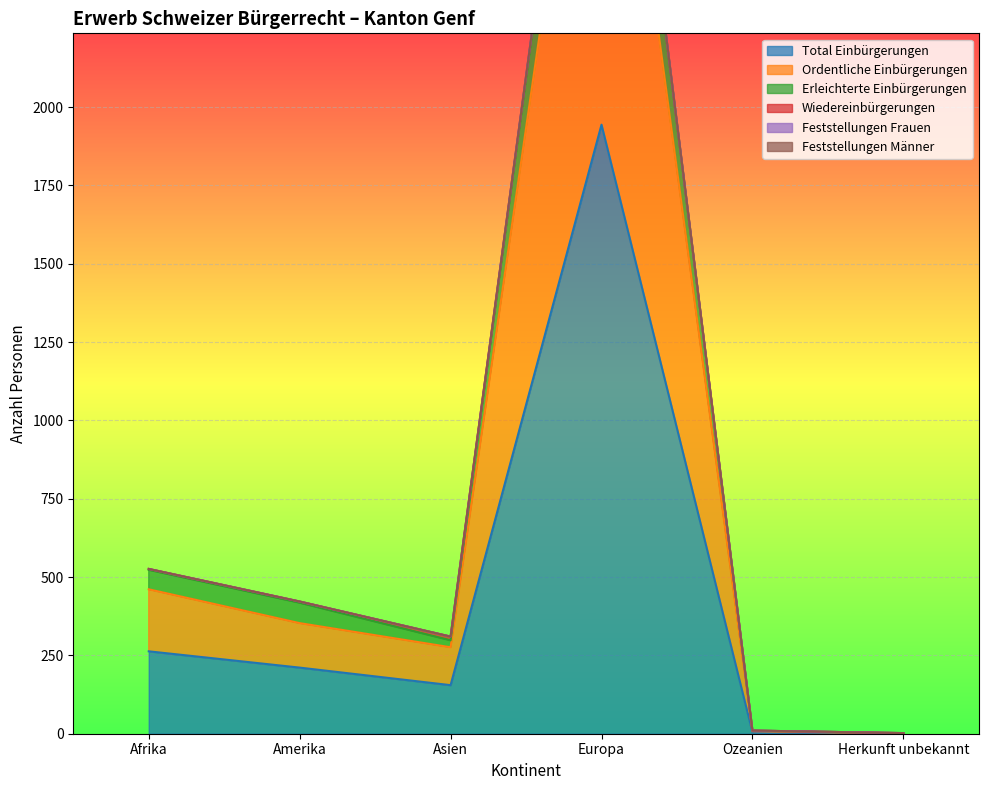

The Total Einbürgerungen series shows 155 at Asien. True or false?

True